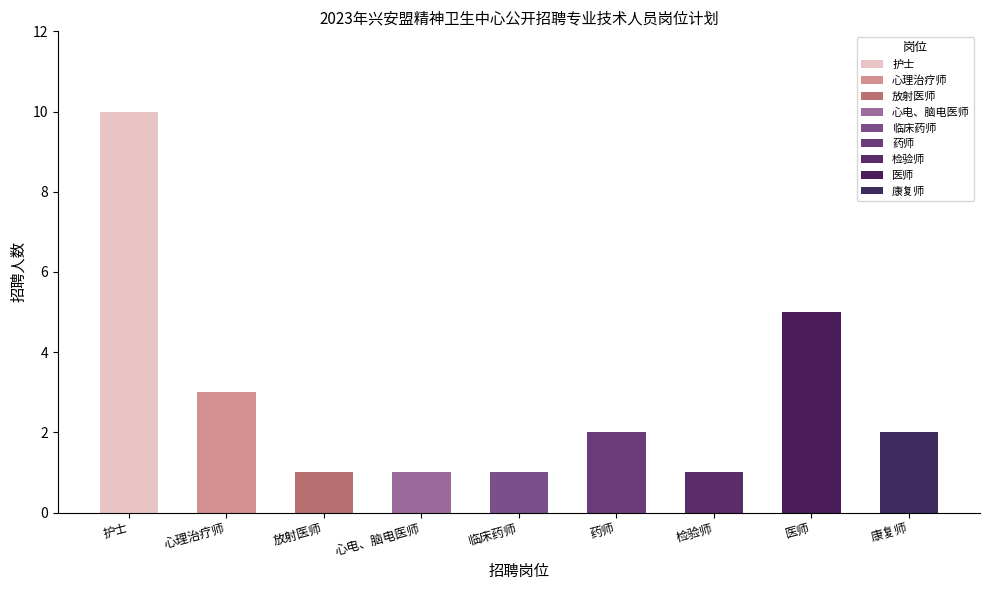

Which has a higher value, 检验师 or 临床药师?

检验师